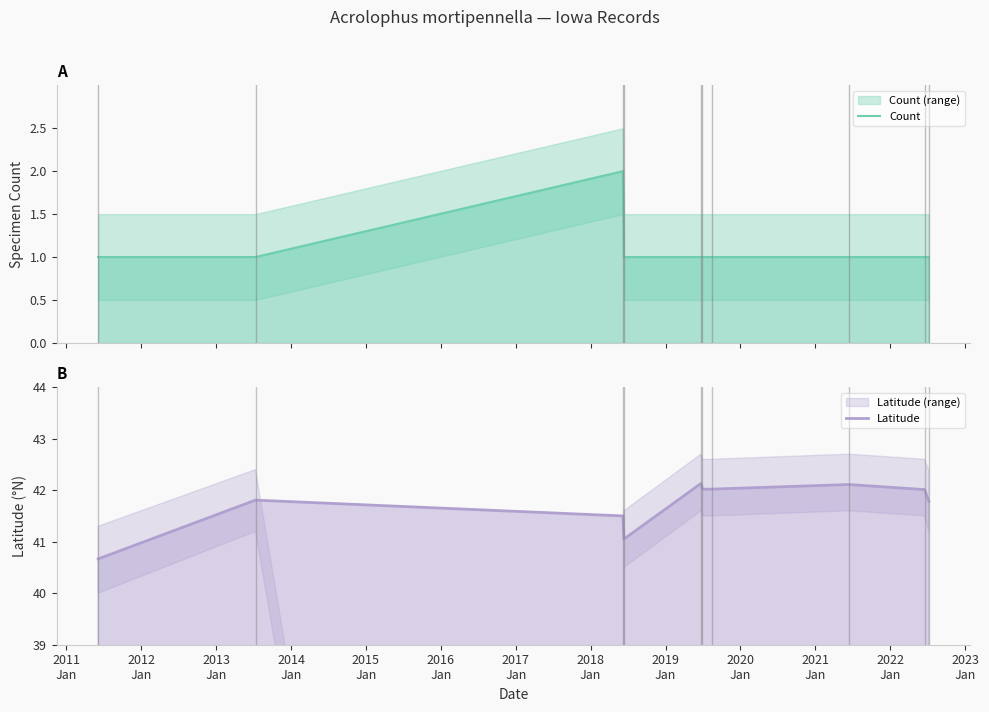

Rank the series by their average value, from lowest to highest.

Count, Latitude